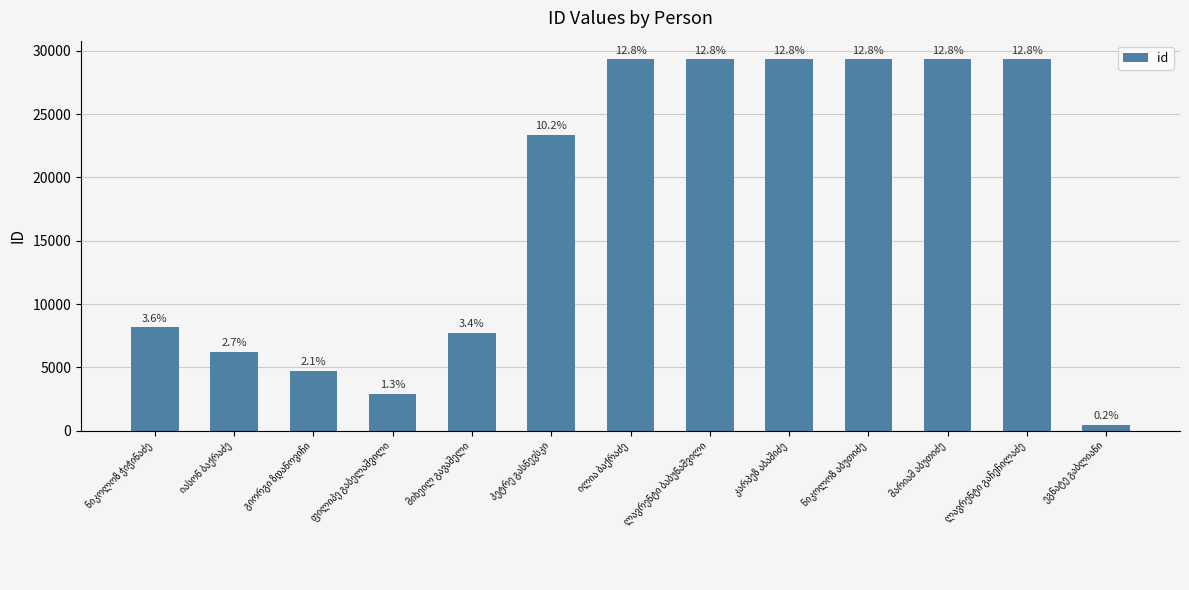

What is the label of the 5th bar from the left?

მიხეილ გავაშელი